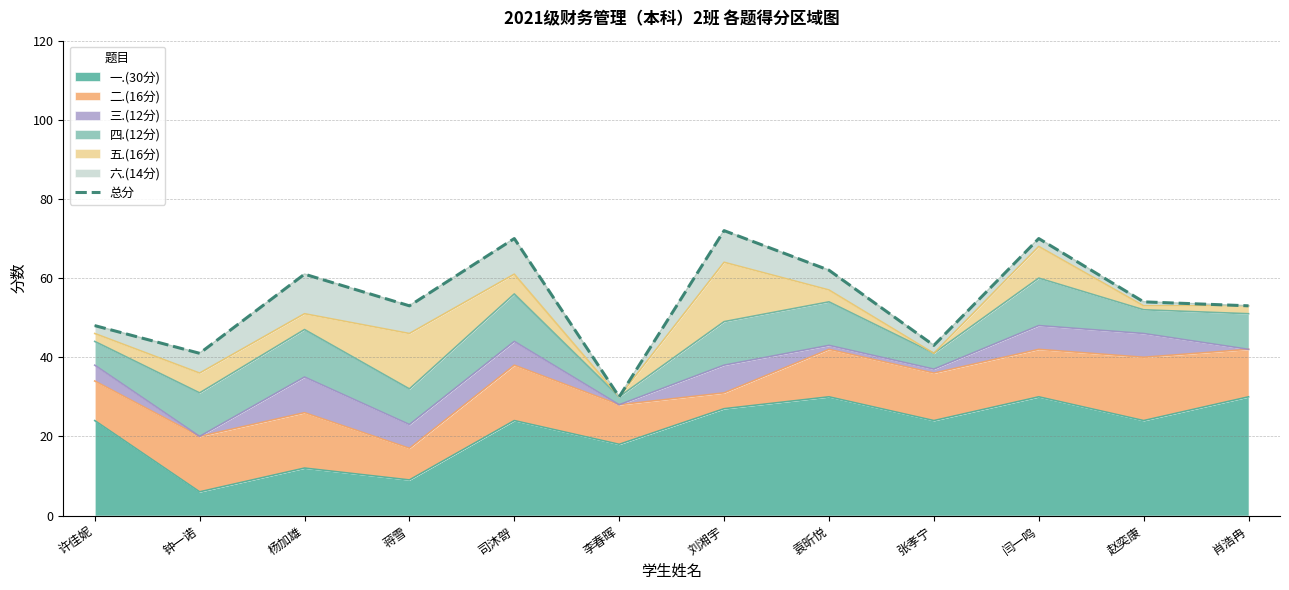

Where does the data first go above 54?

杨加雄